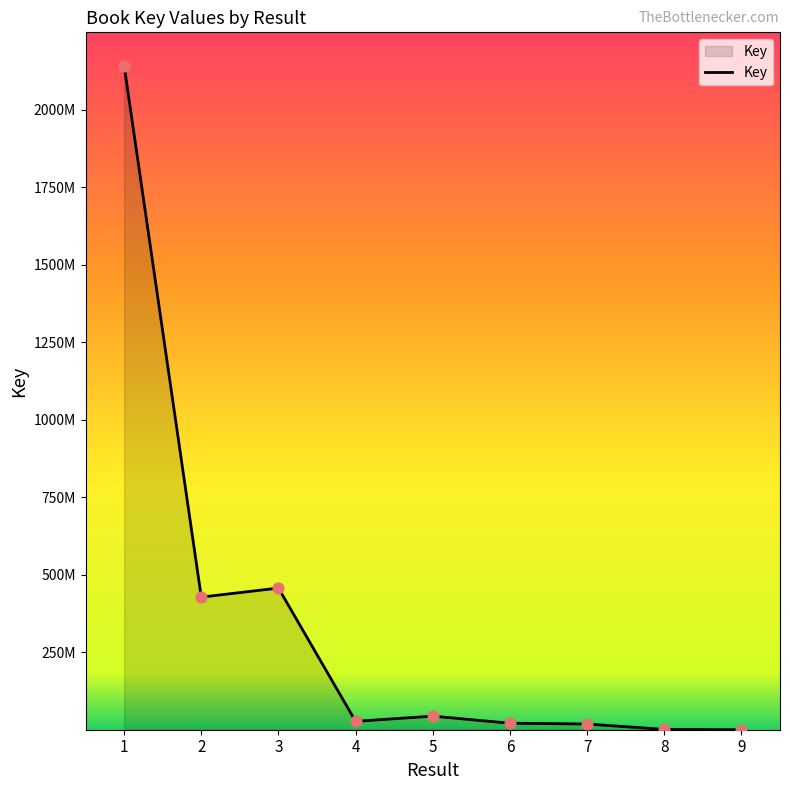

What is the change in value from 7 to 9?

-18368551